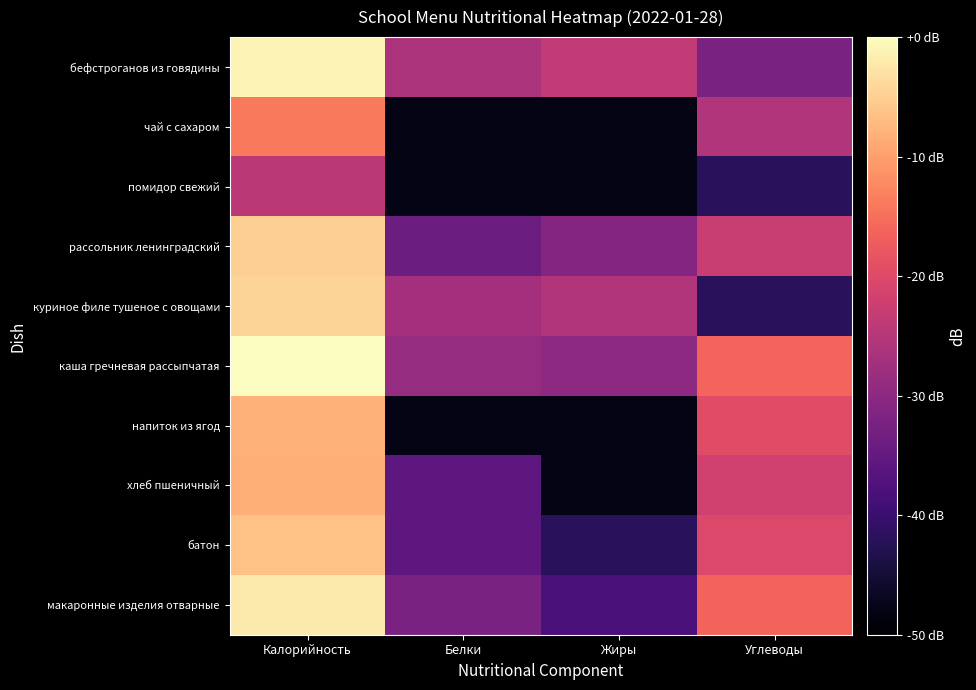

Rank the series by their maximum value, from highest to lowest.

каша гречневая рассыпчатая, бефстроганов из говядины, макаронные изделия отварные, куриное филе тушеное с овощами, рассольник ленинградский, батон, напиток из ягод, хлеб пшеничный, чай с сахаром, помидор свежий